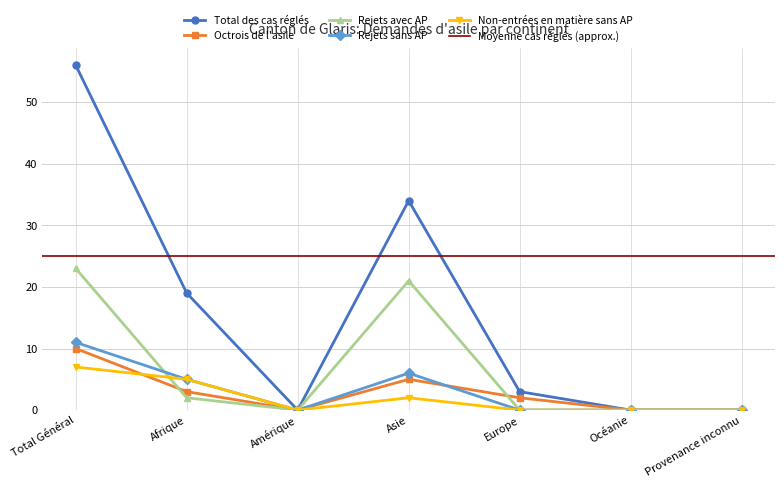

Which series has the widest spread of values?

Total des cas réglés